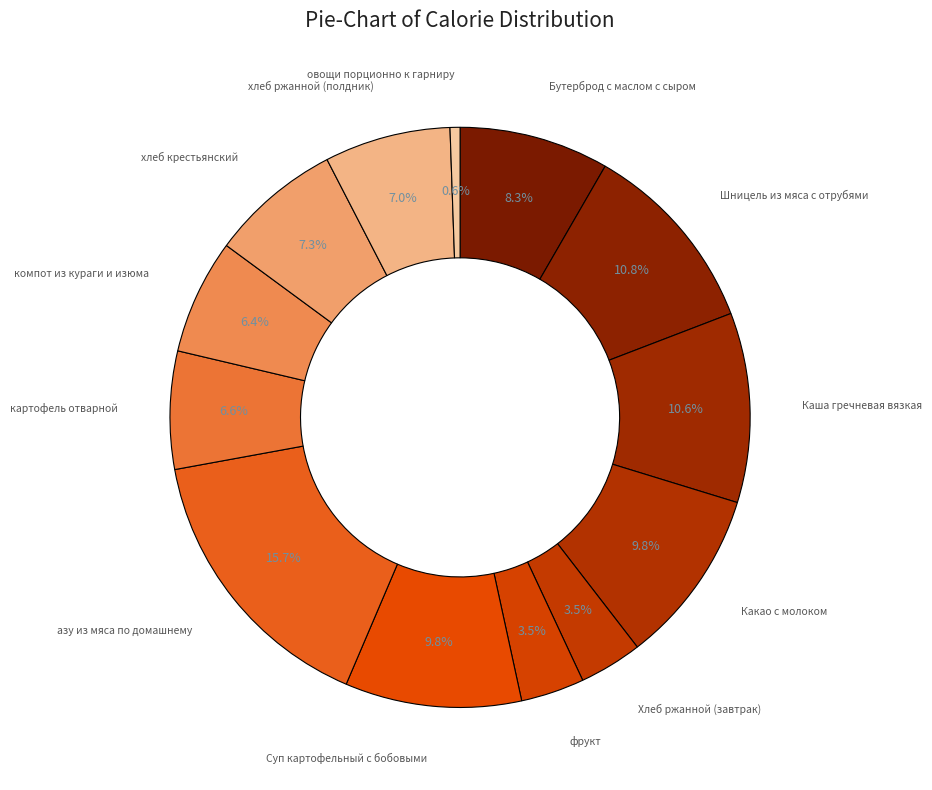

How many slices are in this pie chart?

13